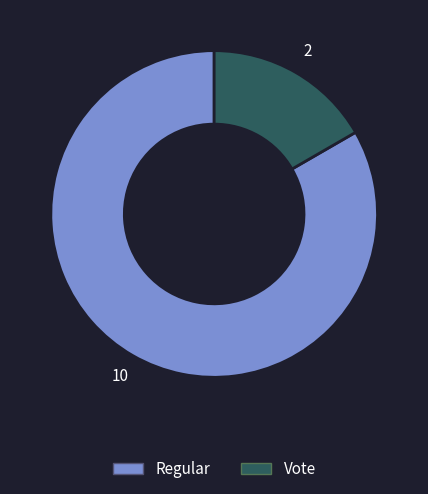

Rank the categories by value from highest to lowest.

Regular, Vote